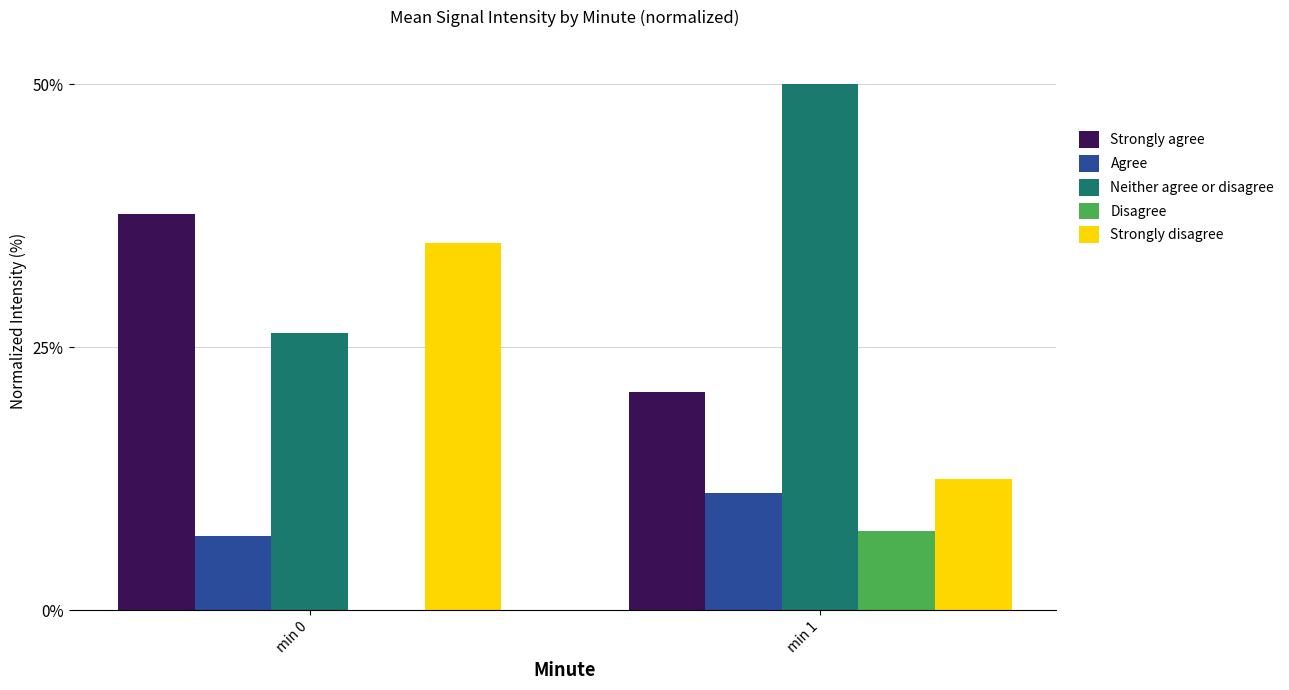

How many groups of bars are there?

2